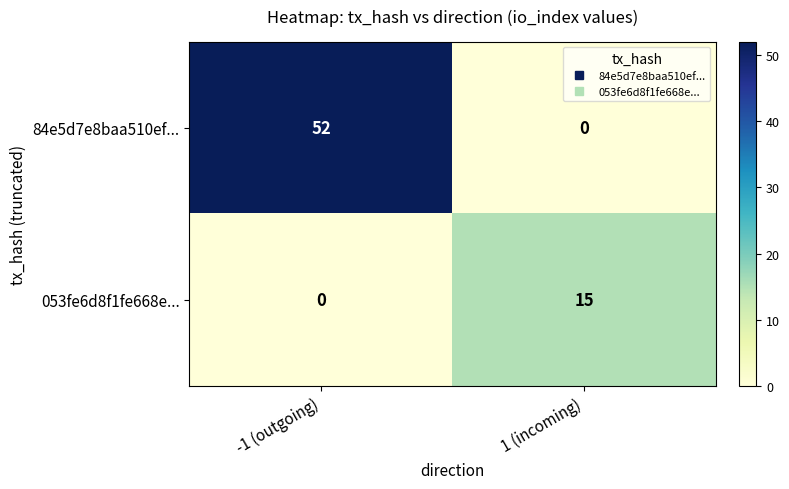

What is the spread (max minus min) of values at -1 (outgoing)?

52